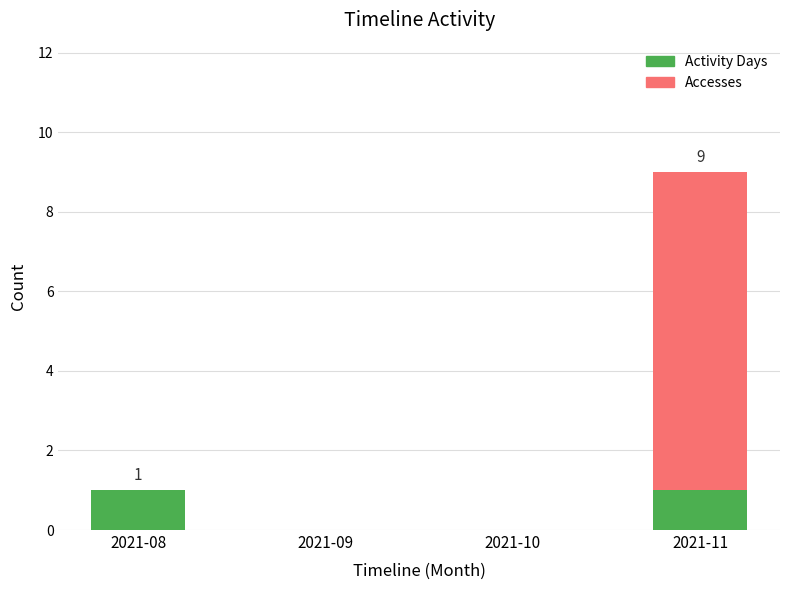

What is the value of the Activity Days bar at the 4th from the left?

1